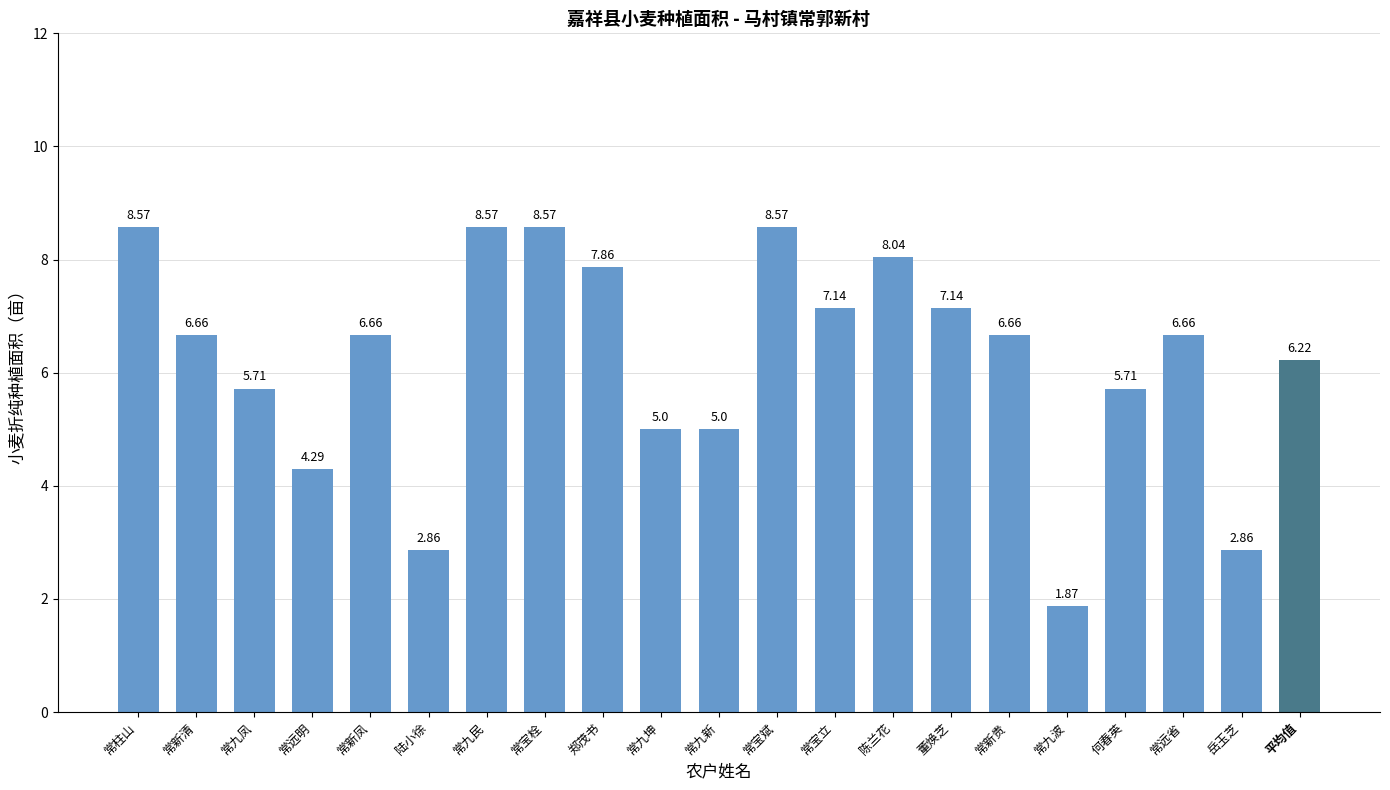

At which category does the chart reach its minimum across all series?

常九波